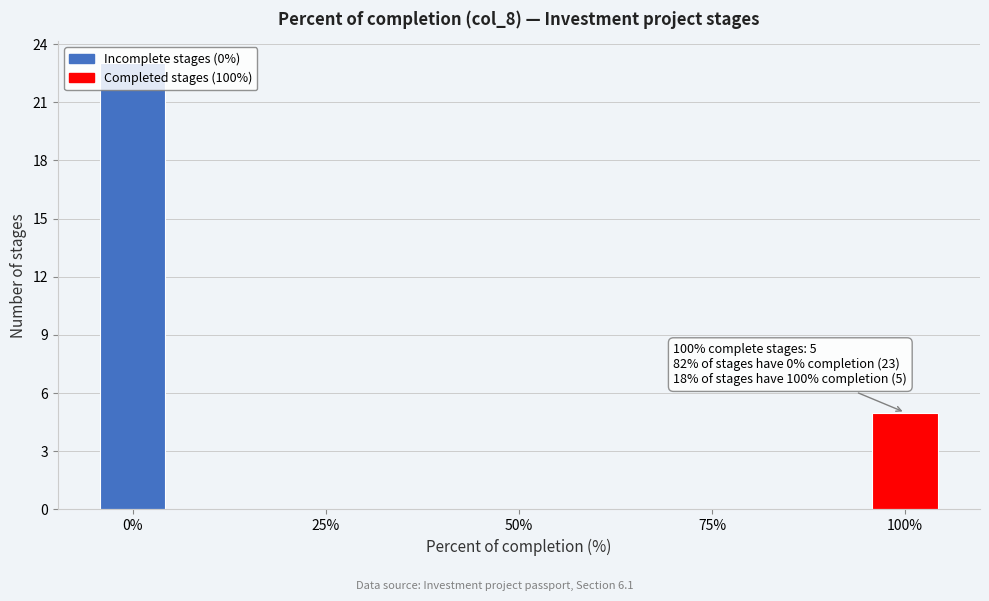

Read against the x-axis, roughly where is the centre of the tallest bar?

0